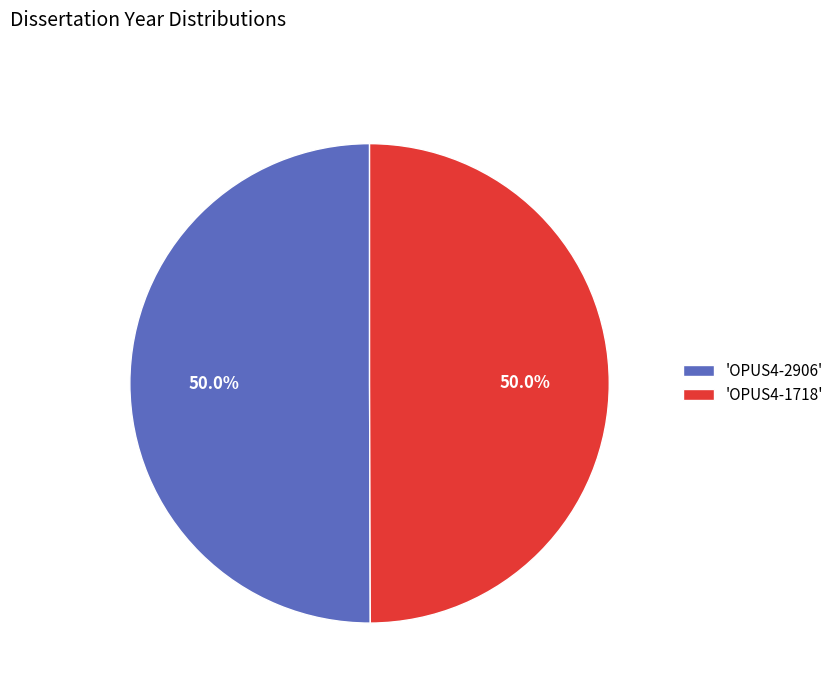

How many segments does this pie chart have?

2